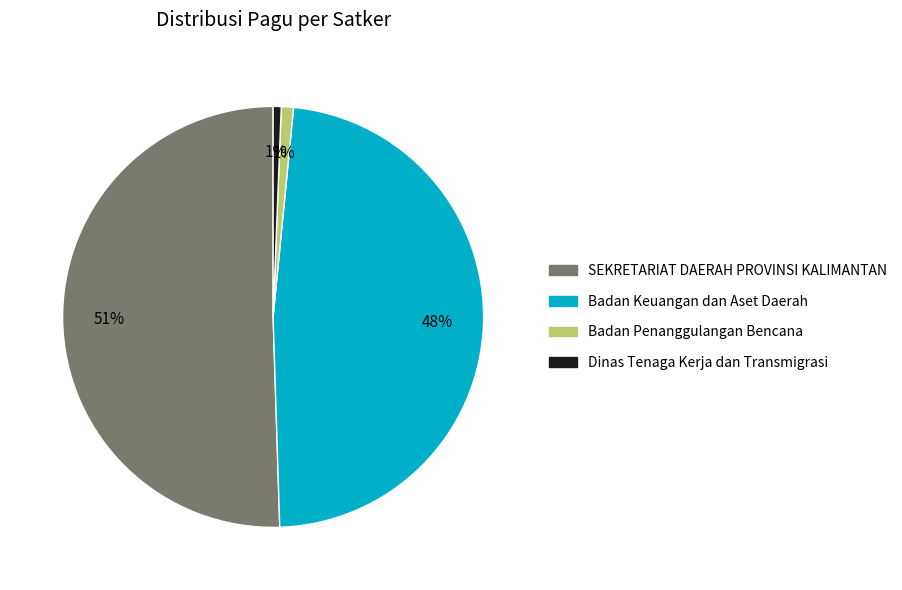

To the nearest percent, what is the average slice percentage?

25%